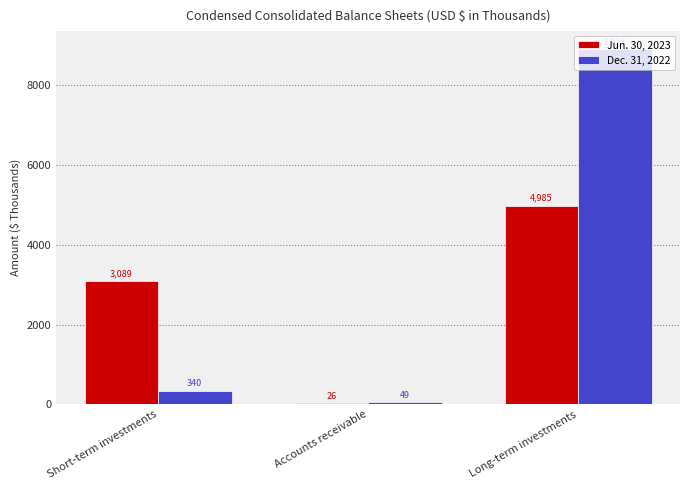

True or false: Dec. 31, 2022 has a value of 340 at Short-term investments.

True